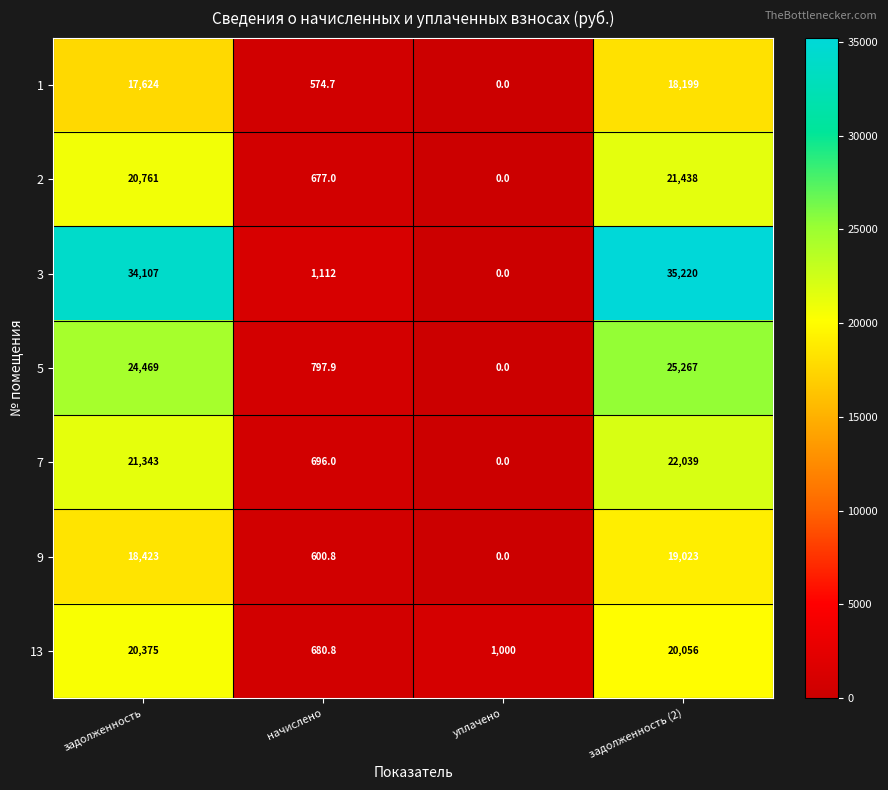

Which series has the widest spread of values?

3